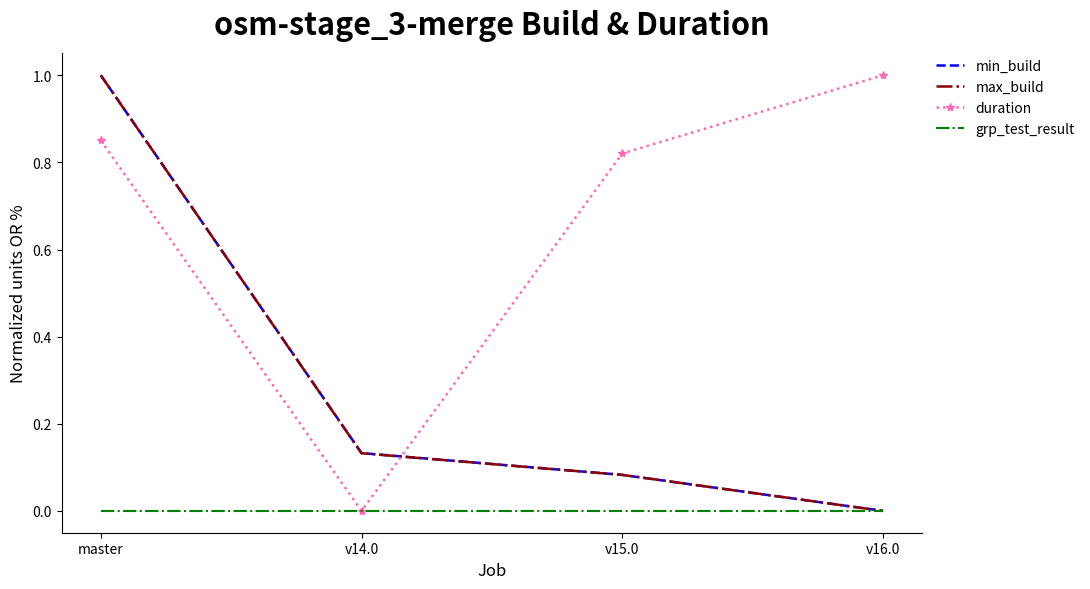

What is the greatest value displayed?

1.0